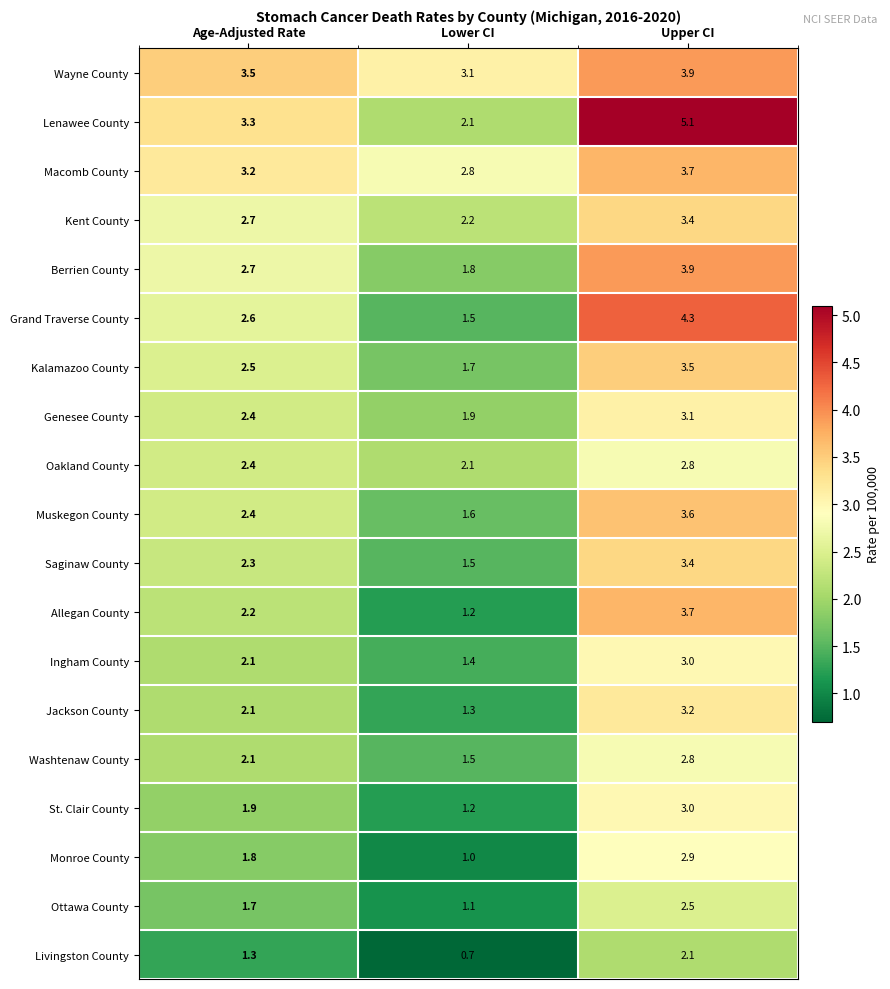

Read the Muskegon County value at Age-Adjusted Rate.

2.4